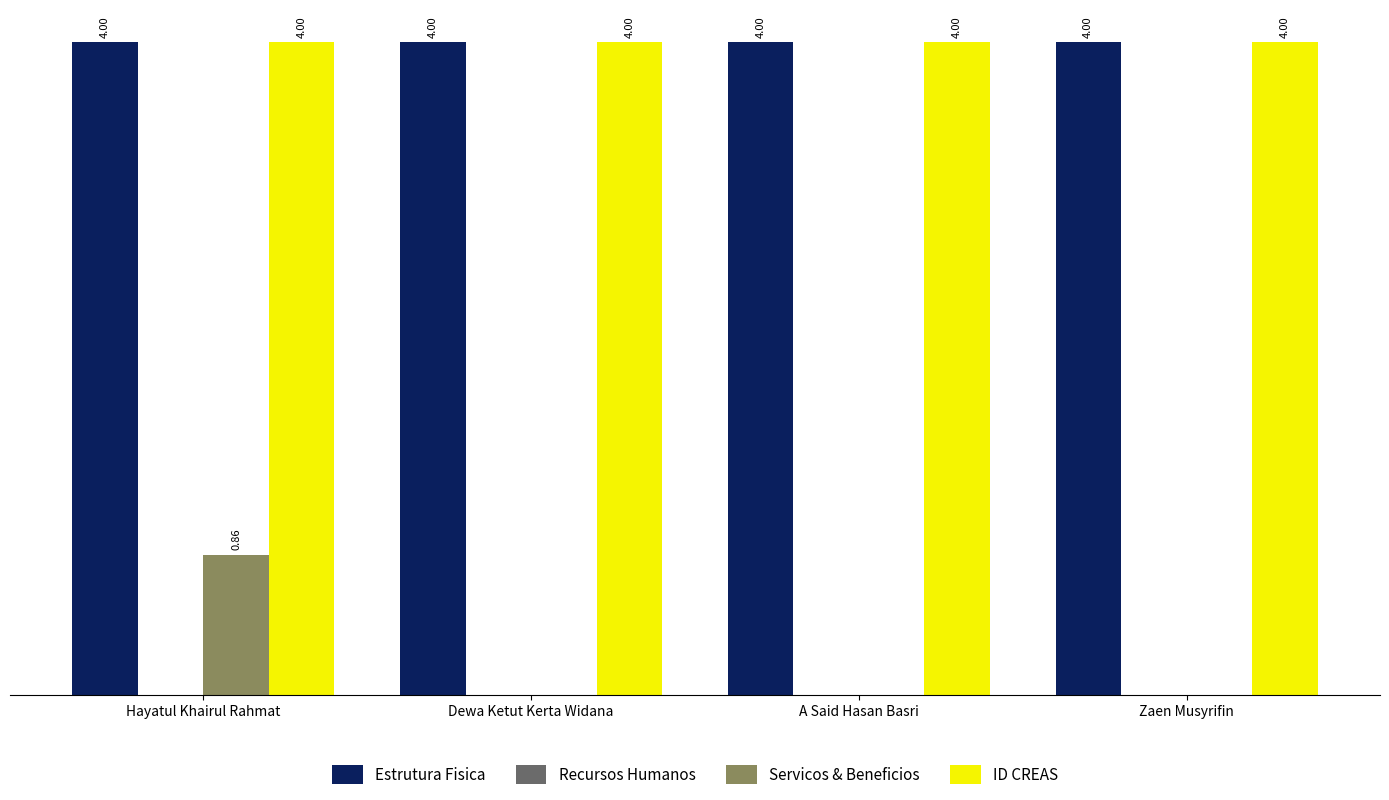

At which category is the sum across all series the highest?

Hayatul Khairul Rahmat